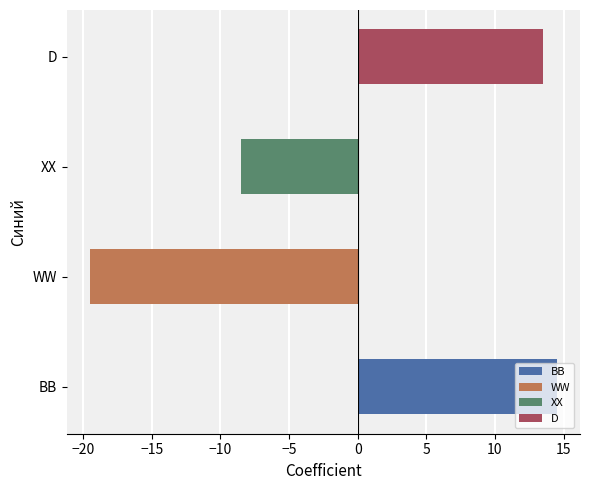

What is the difference between the maximum and minimum values?

34.0